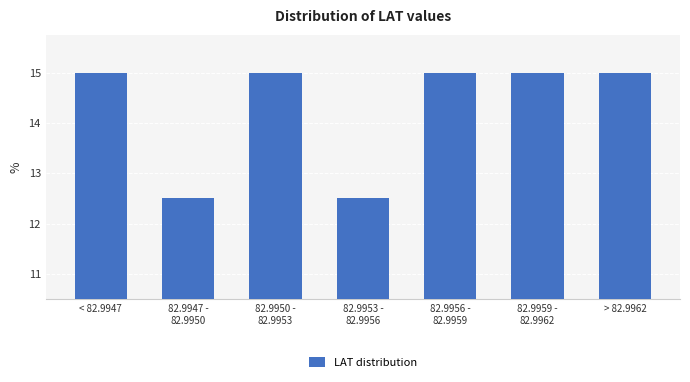

Reading right to left, list all the values displayed in this chart.

15.0	15.0	15.0	12.5	15.0	12.5	15.0